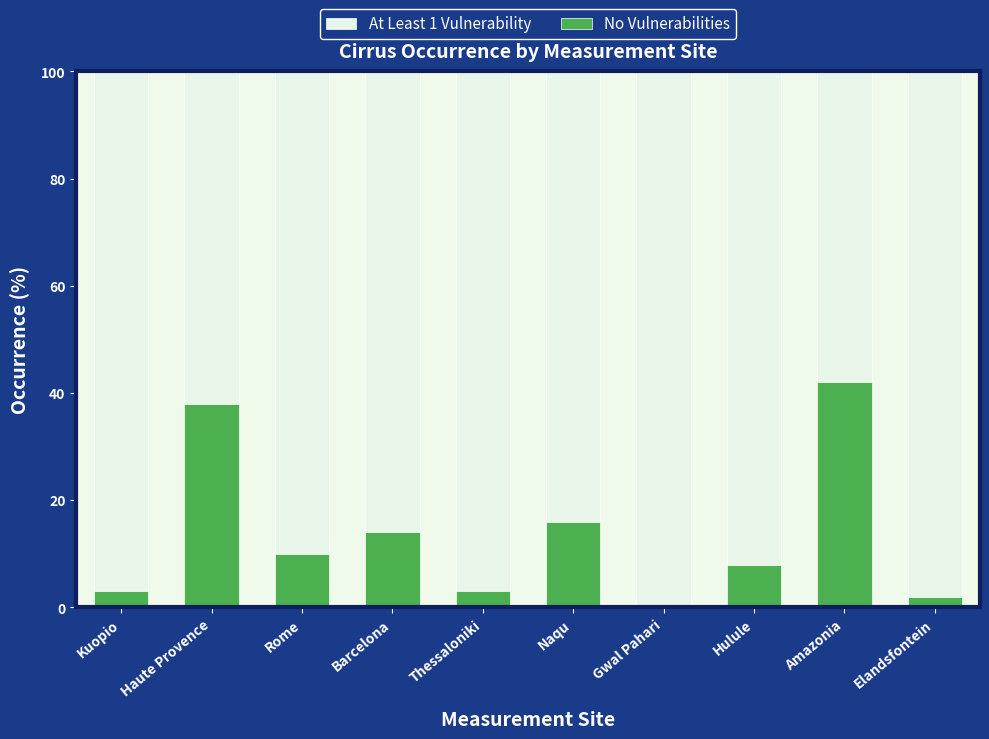

What is the total value across all series at Thessaloniki?

100